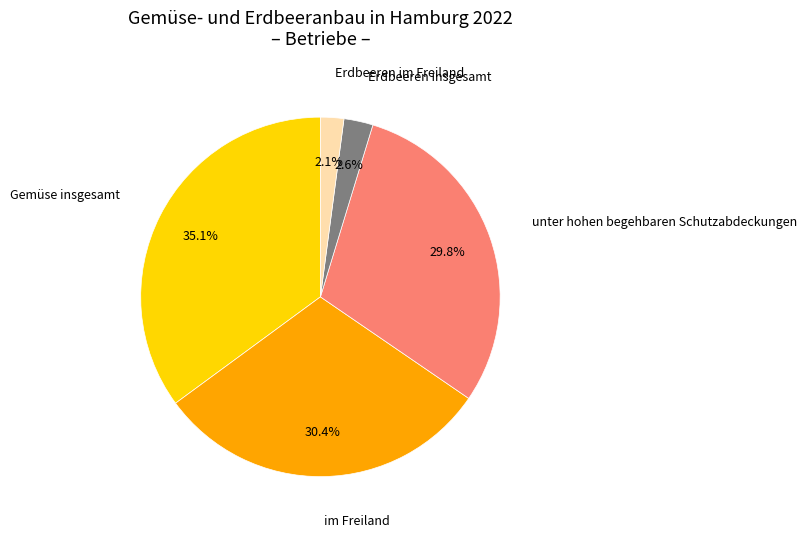

Rank the categories by value from lowest to highest.

Erdbeeren im Freiland, Erdbeeren insgesamt, unter hohen begehbaren Schutzabdeckungen, im Freiland, Gemüse insgesamt